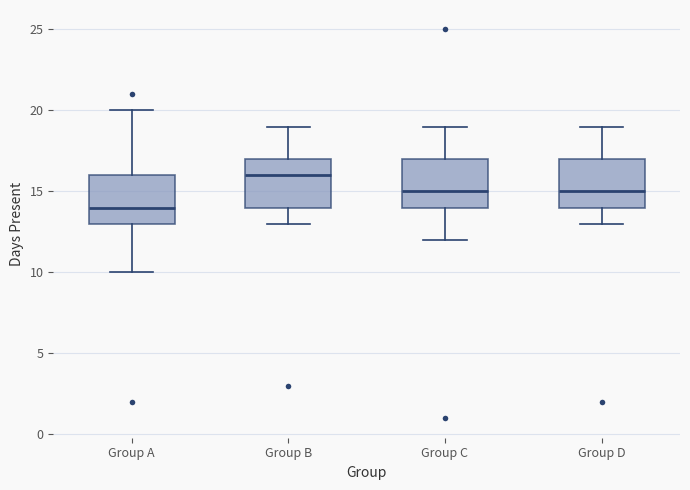

Which box has the lowest median line?

Group A